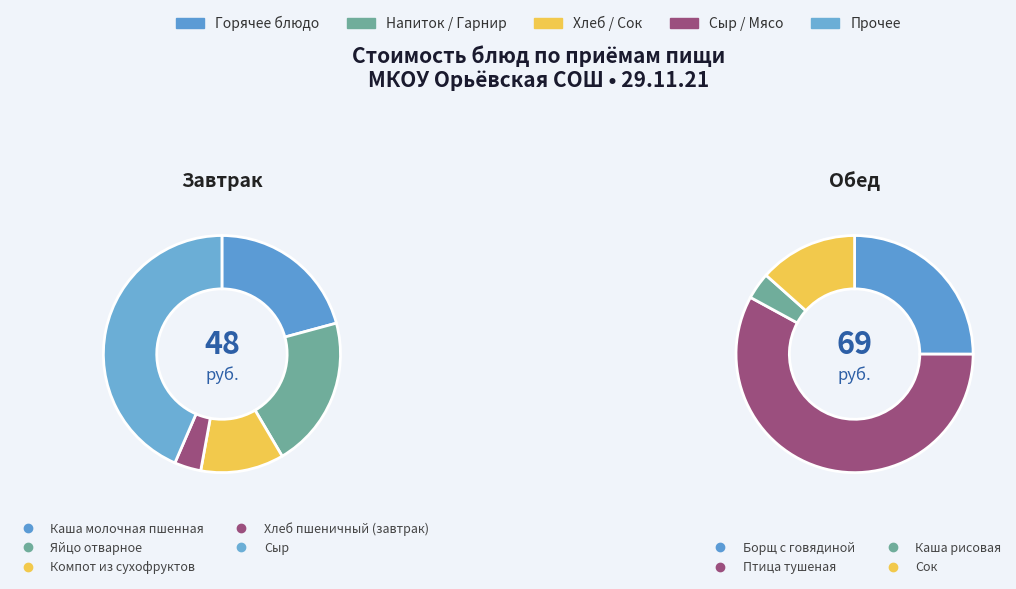

Which slice is the smallest?

Хлеб пшеничный (завтрак)